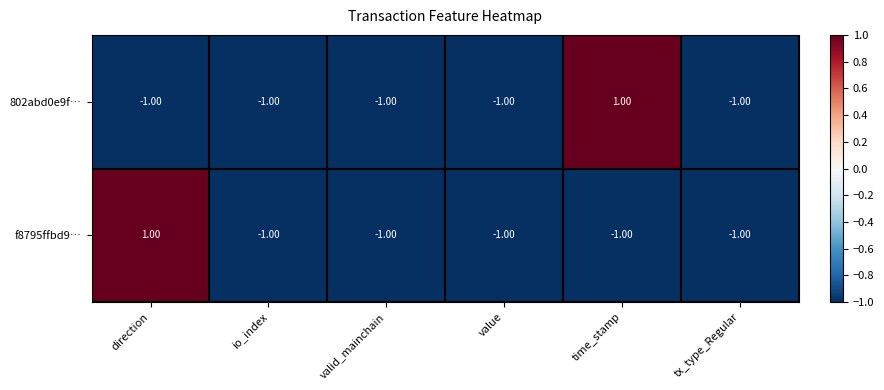

At direction, list the series in order from smallest to largest.

802abd0e9f…, f8795ffbd9…